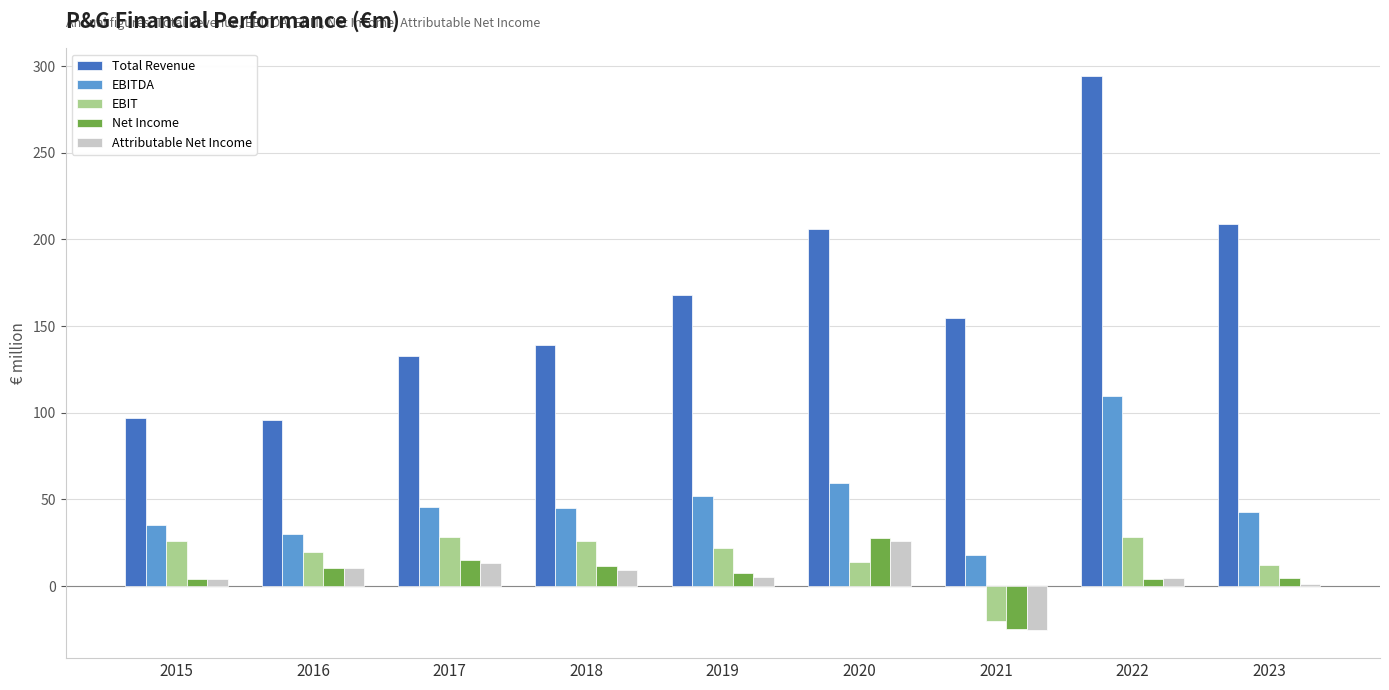

Between 2016 and 2023, which series saw the biggest shift?

Total Revenue